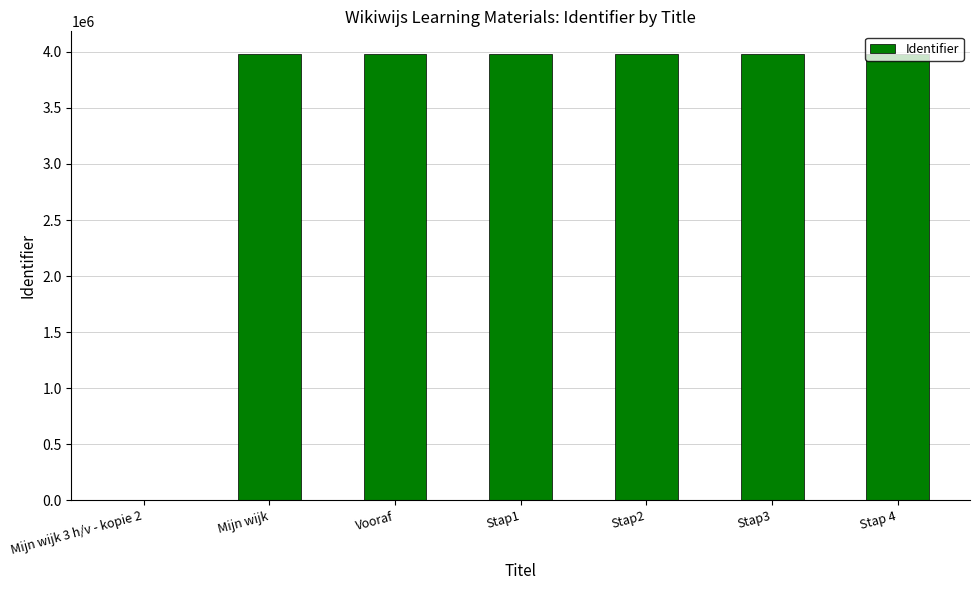

At which label is the value closest to 1992084?

Mijn wijk